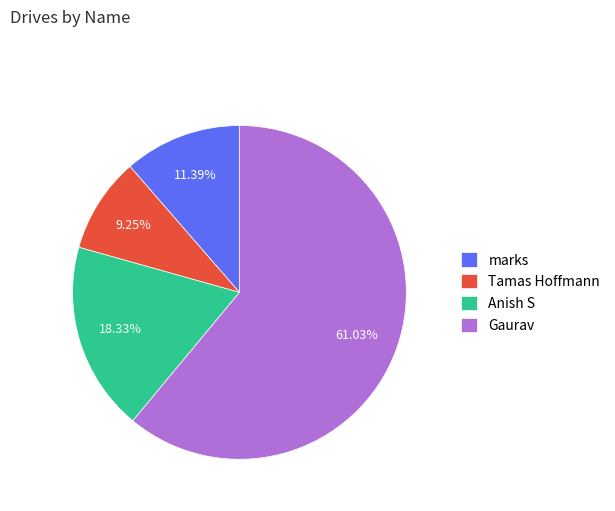

Which slice is the smallest?

Tamas Hoffmann